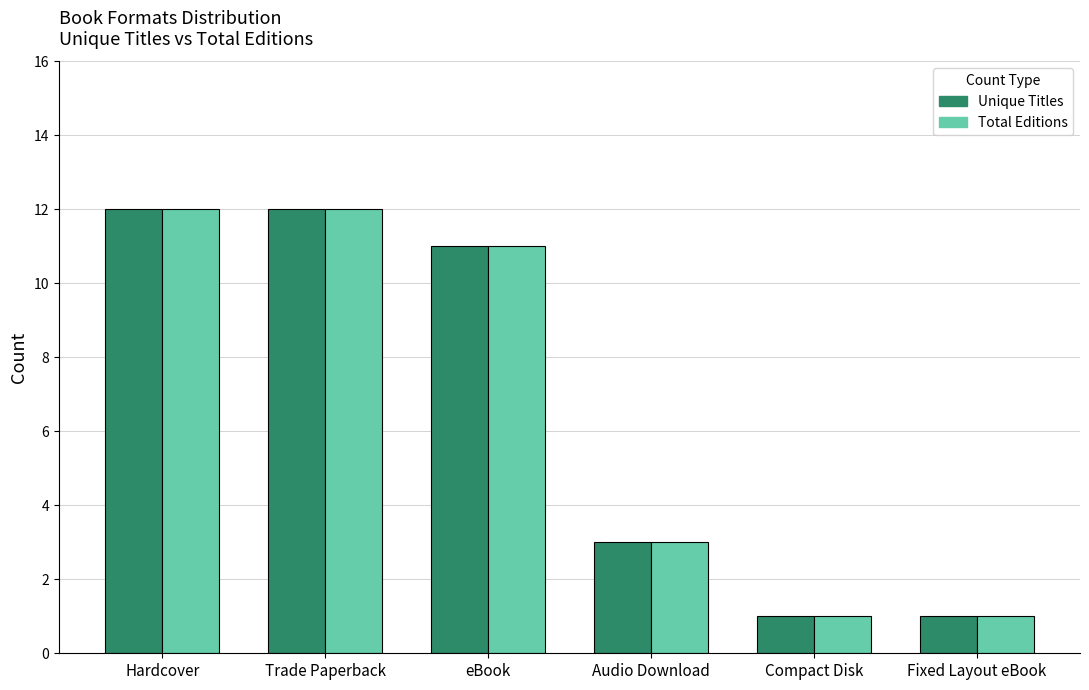

What is the maximum value shown in the chart?

12